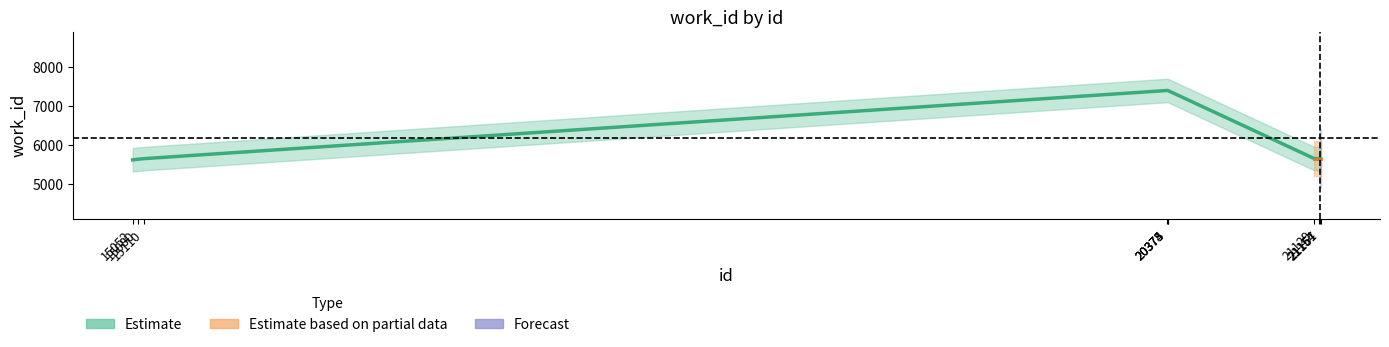

Rank the categories by value from highest to lowest.

20373, 20374, 20375, 15110, 21129, 21154, 21157, 21161, 15080, 15052